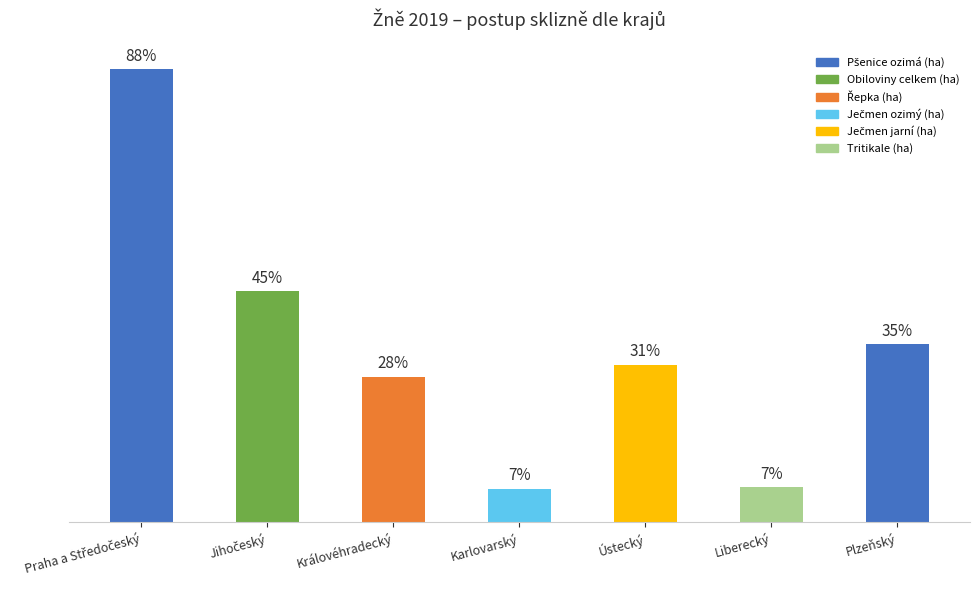

Is it true that the value at Ústecký is 31767.8?

False